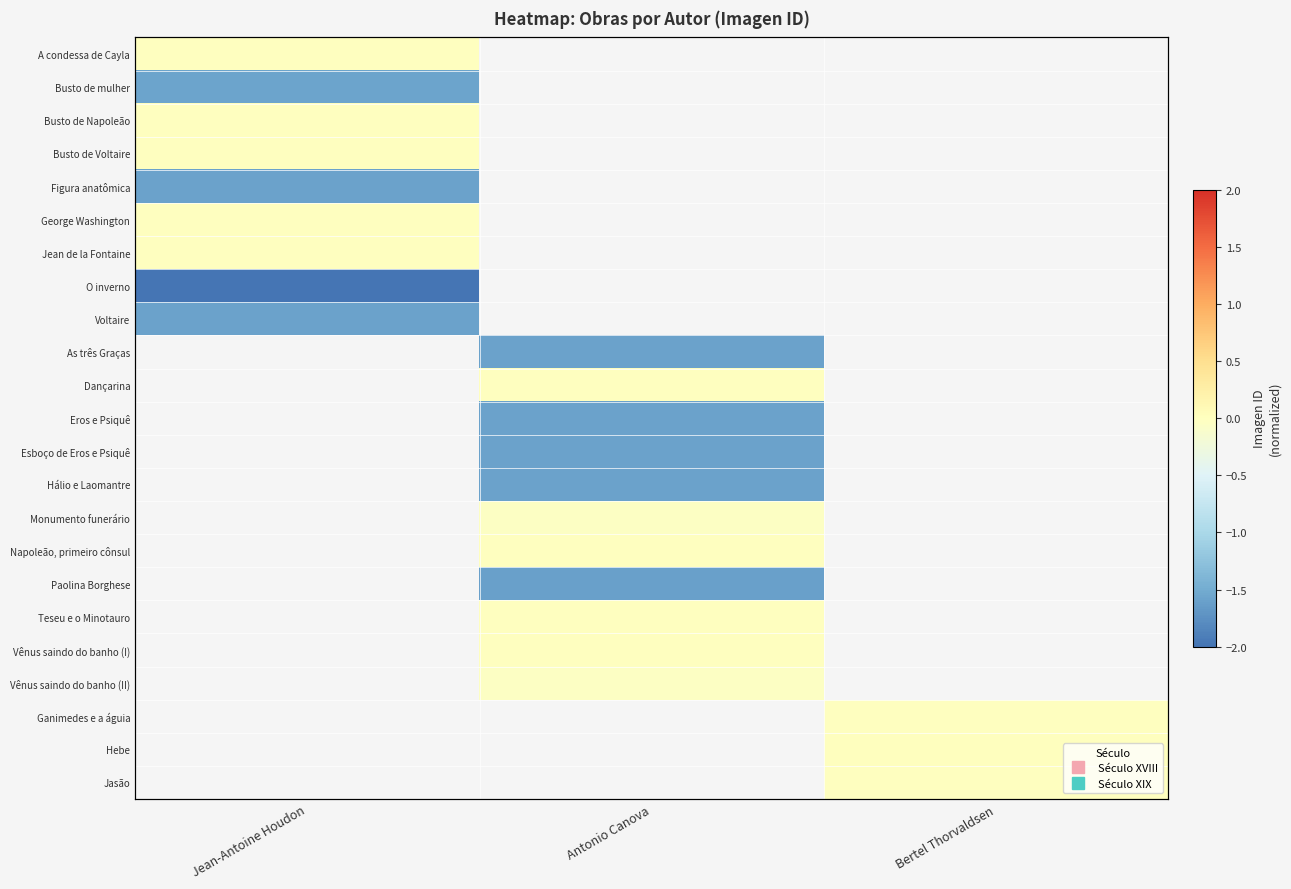

Between Antonio Canova and Jean-Antoine Houdon, which is larger?

Jean-Antoine Houdon